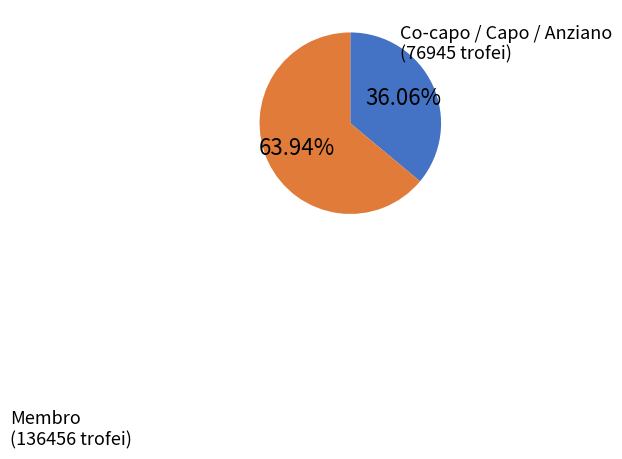

Does any single category account for the majority?

Yes